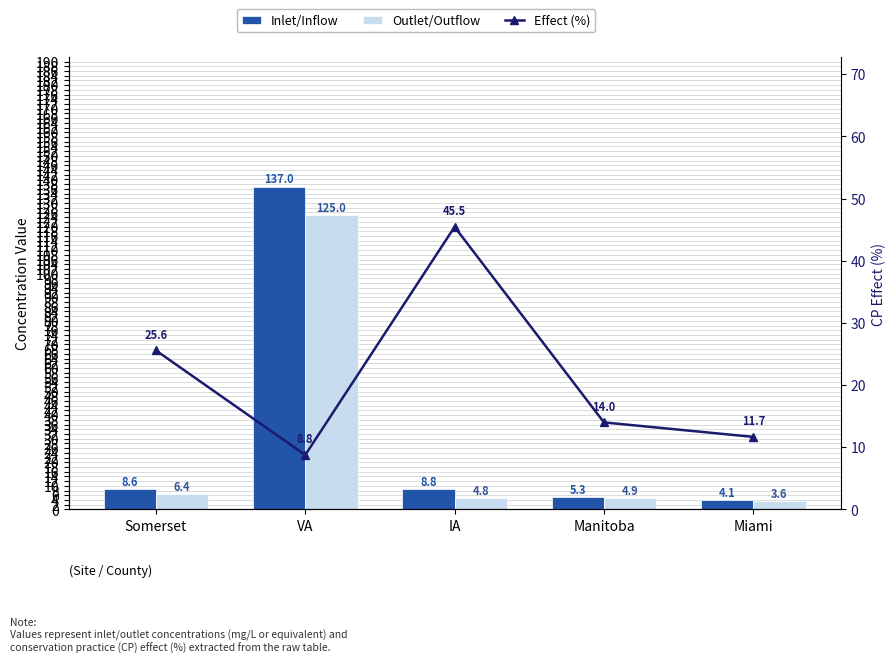

What is the sum of the Inlet/Inflow values at IA and Miami?

12.9